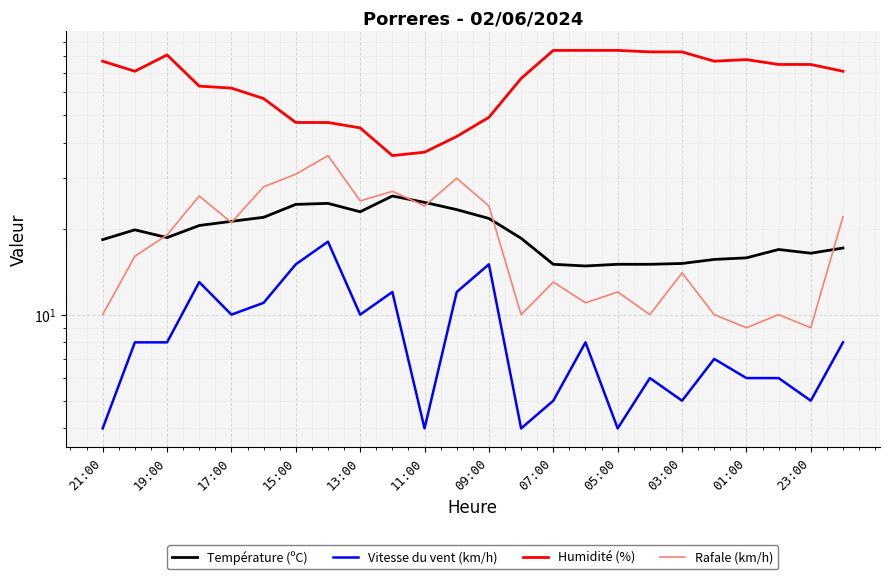

Which series has the largest total across all categories?

Humidité (%)